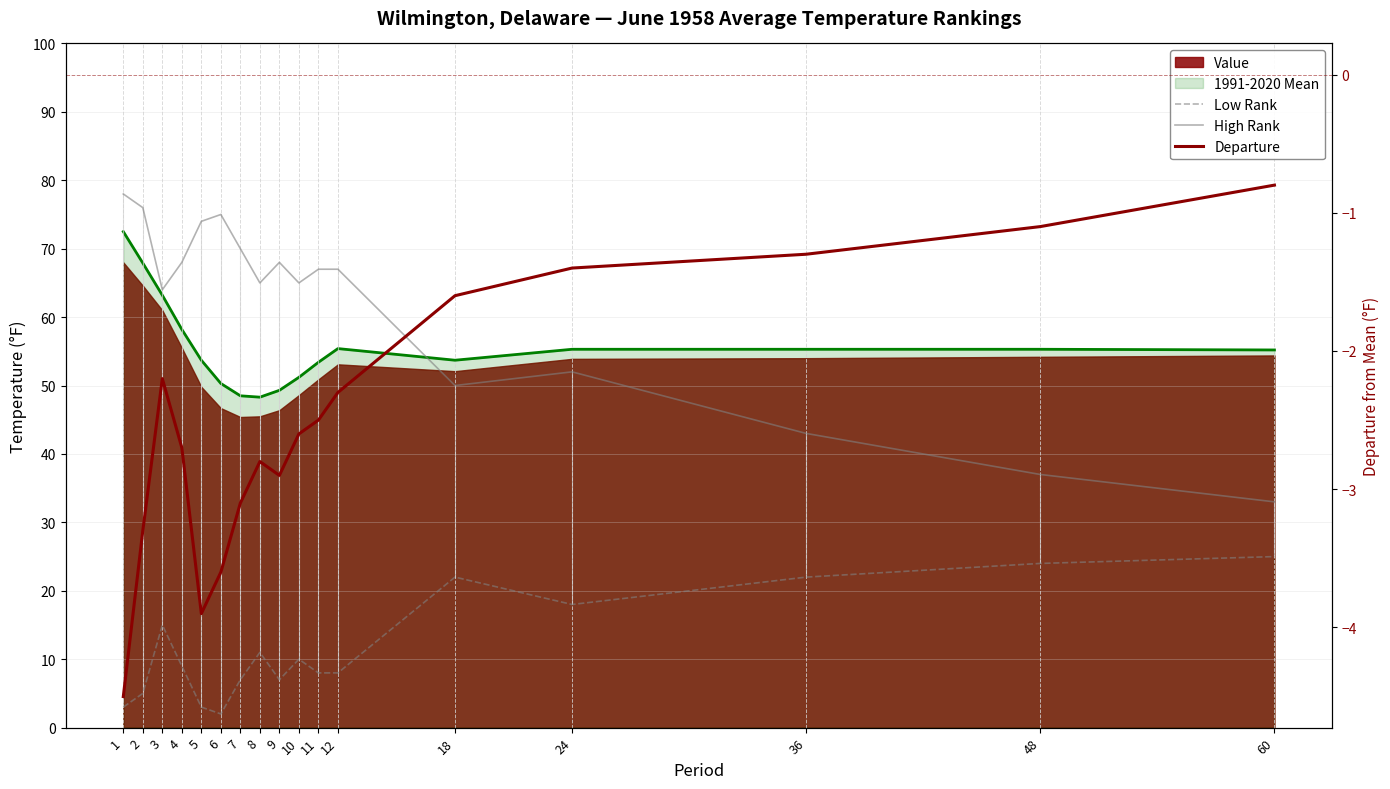

How many data points does each series have?

17